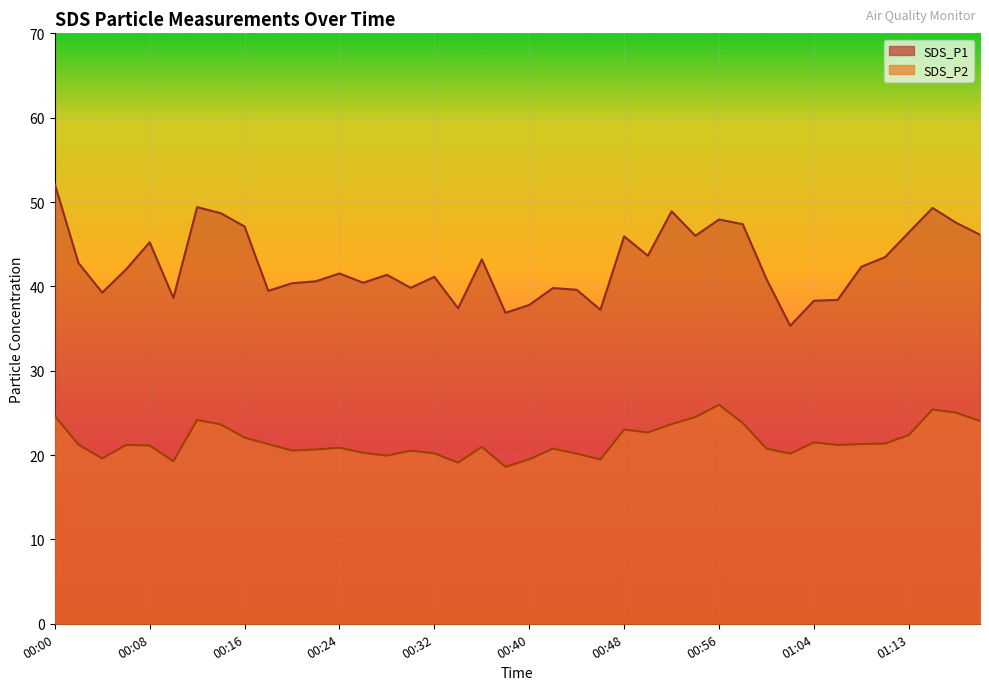

The SDS_P1 series shows 52.7 at 00:42. True or false?

False